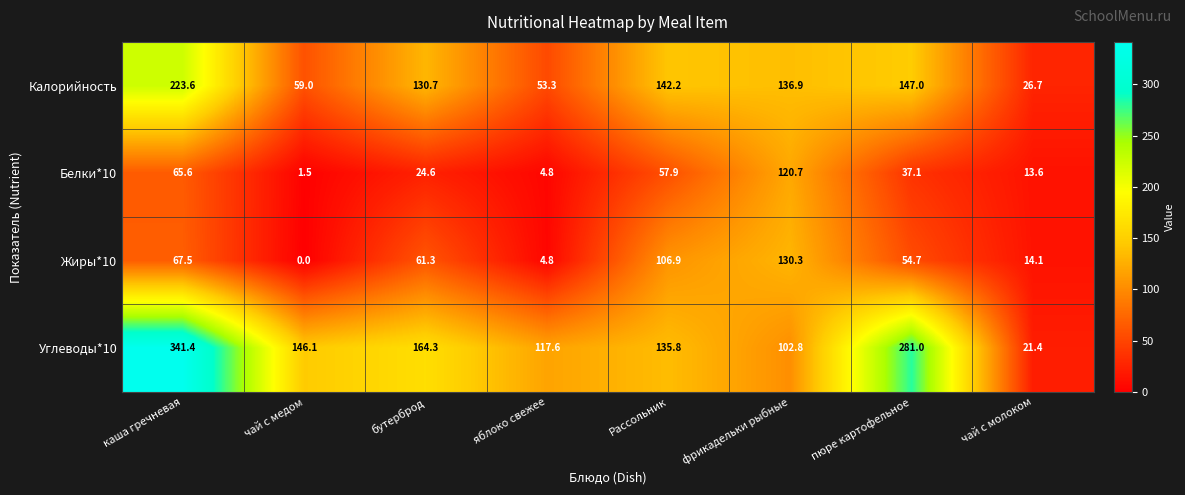

What is the difference between the Жиры*10 values at чай с молоком and каша гречневая?

53.4